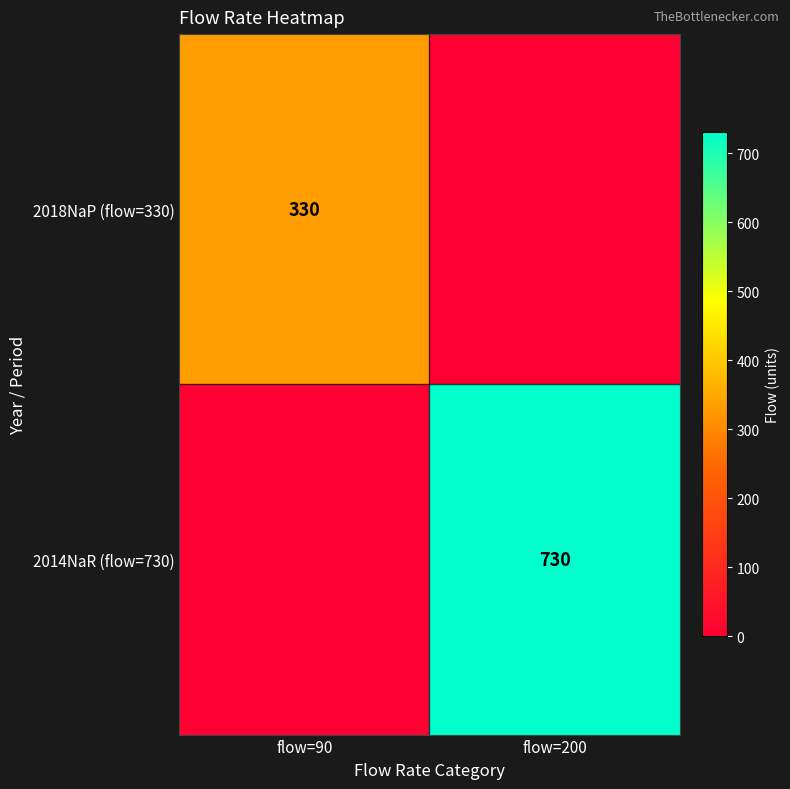

The 2018NaP (flow=330) series shows 330 at flow=90. True or false?

True